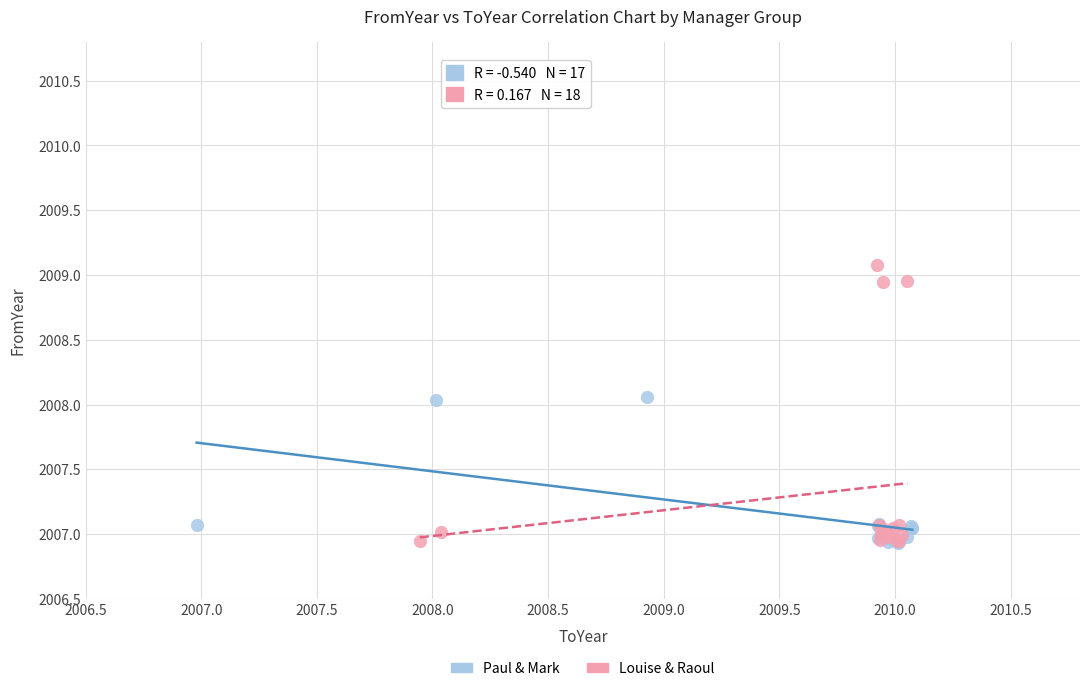

Which series has the widest spread of Y values?

Louise & Raoul